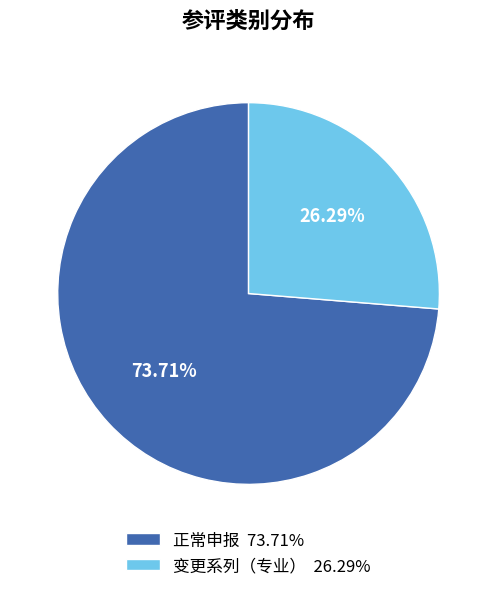

Count the number of slices in the pie.

2